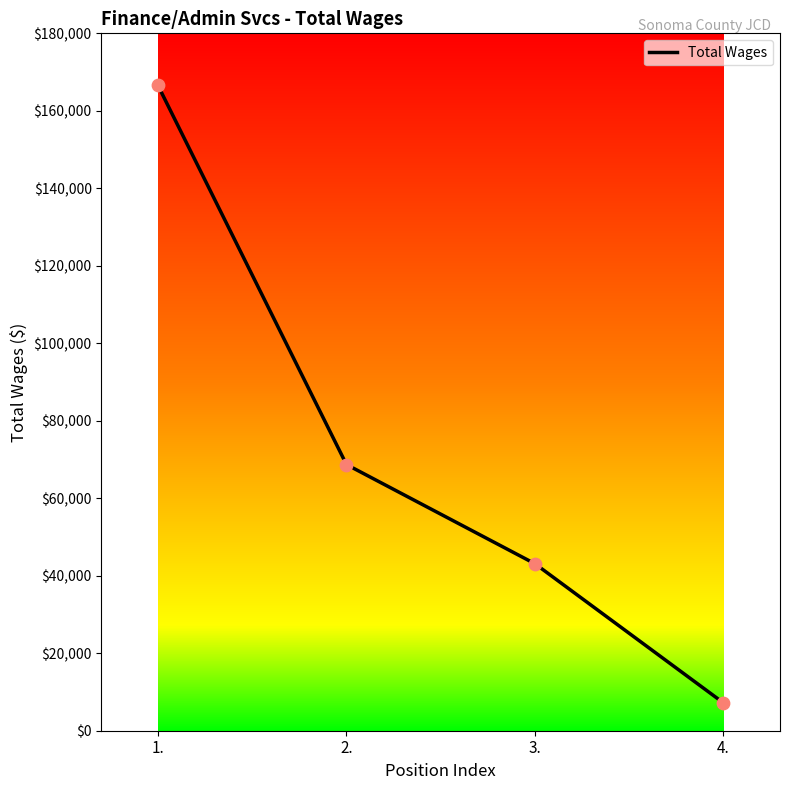

Which has a higher value, 3. or 4.?

3.